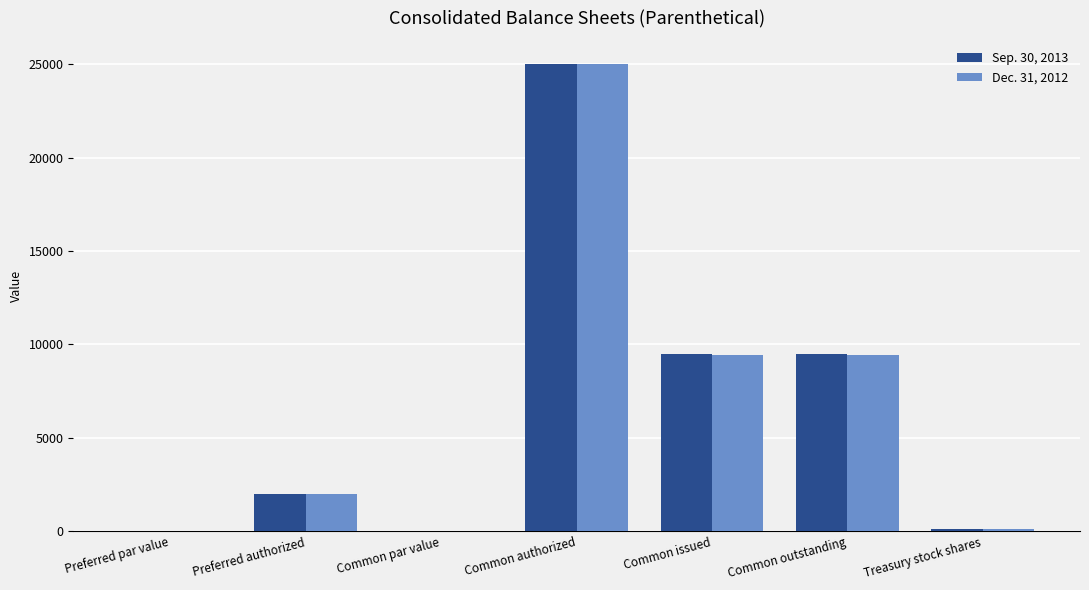

The Dec. 31, 2012 series shows 12363.6 at Common issued. True or false?

False